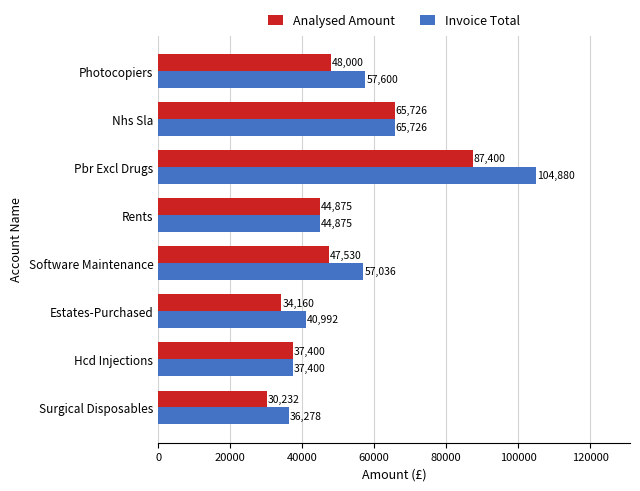

What is the sum of all Analysed Amount values?

395324.0